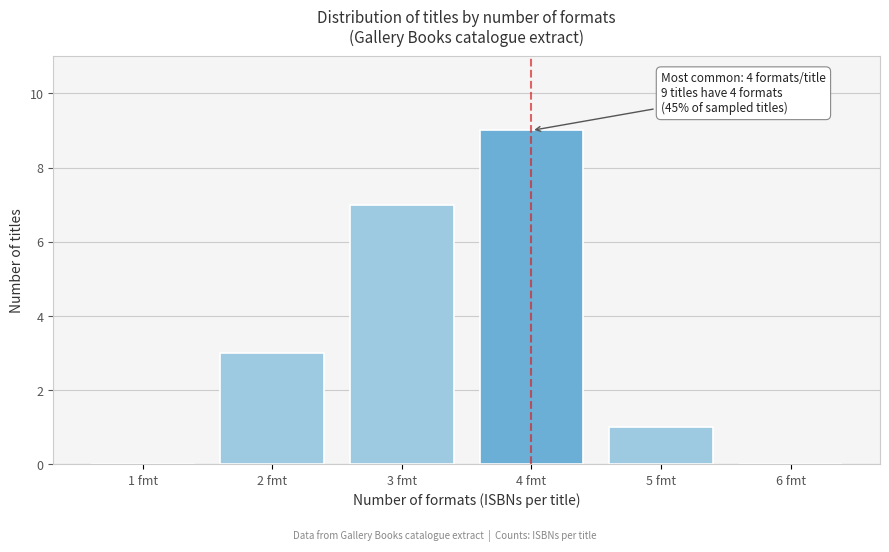

Over which range of the x-axis is the bar tallest?

3.5 to 4.5